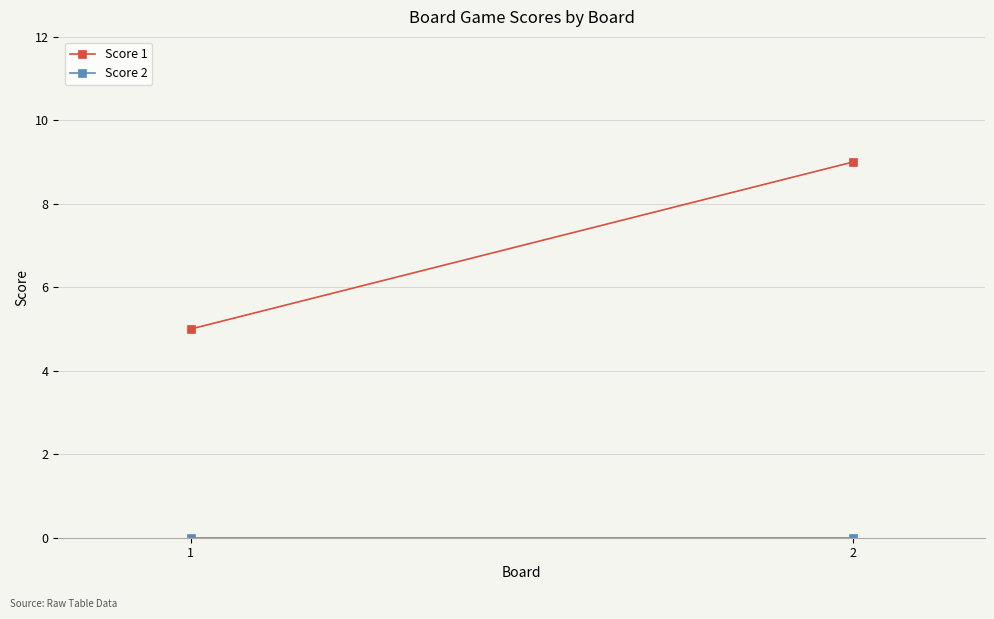

At which category is the sum across all series the highest?

2